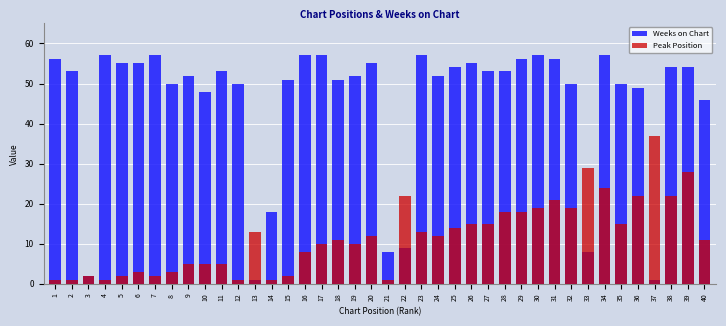

Between 17 and 24, which is larger?

17